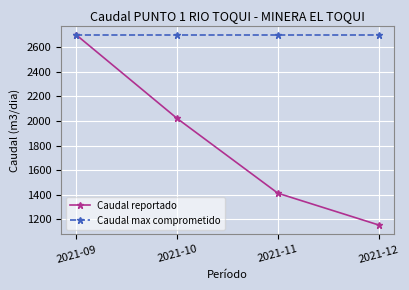

How many lines are shown in the chart?

2